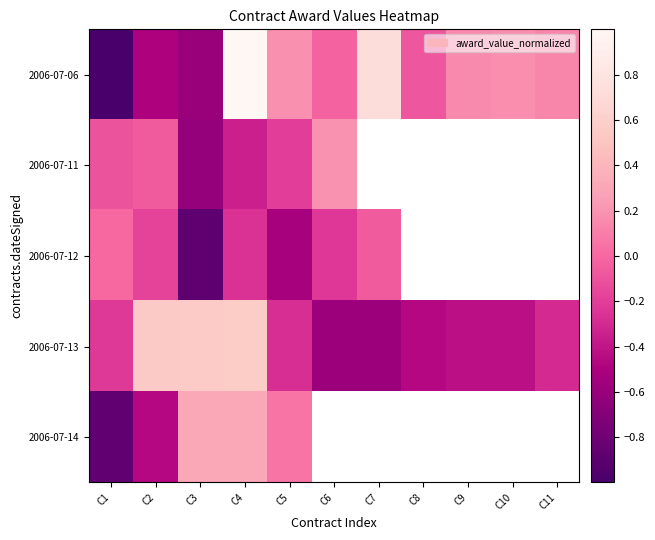

Read the 2006-07-14 value at C3.

0.3